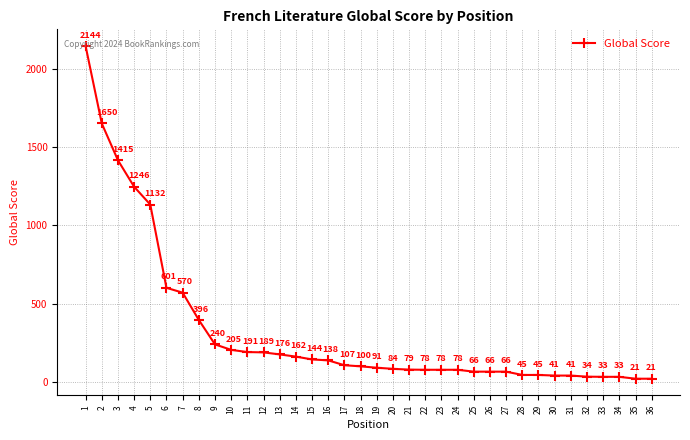

Is it true that the value at 14 is 260?

False